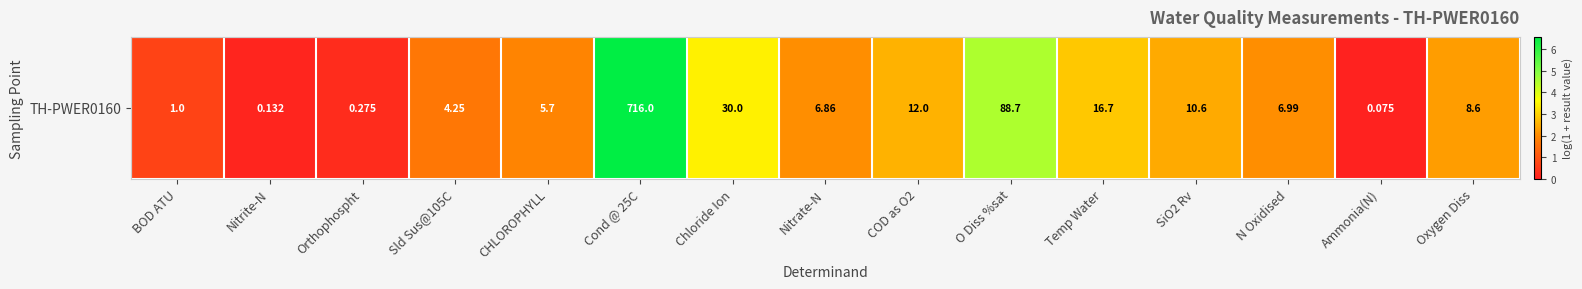

List the labels in order of value, largest first.

Cond @ 25C, O Diss %sat, Chloride Ion, Temp Water, COD as O2, SiO2 Rv, Oxygen Diss, N Oxidised, Nitrate-N, CHLOROPHYLL, Sld Sus@105C, BOD ATU, Orthophospht, Nitrite-N, Ammonia(N)